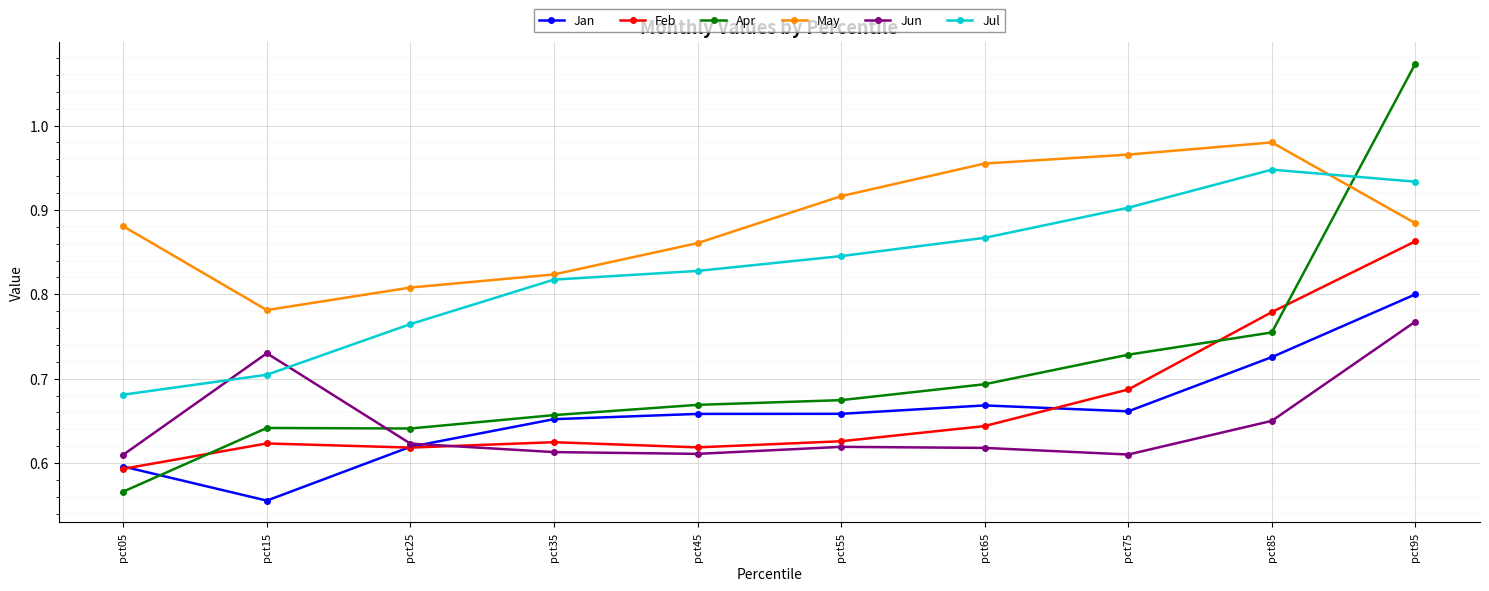

Does the chart display data point markers on the line(s)?

Yes